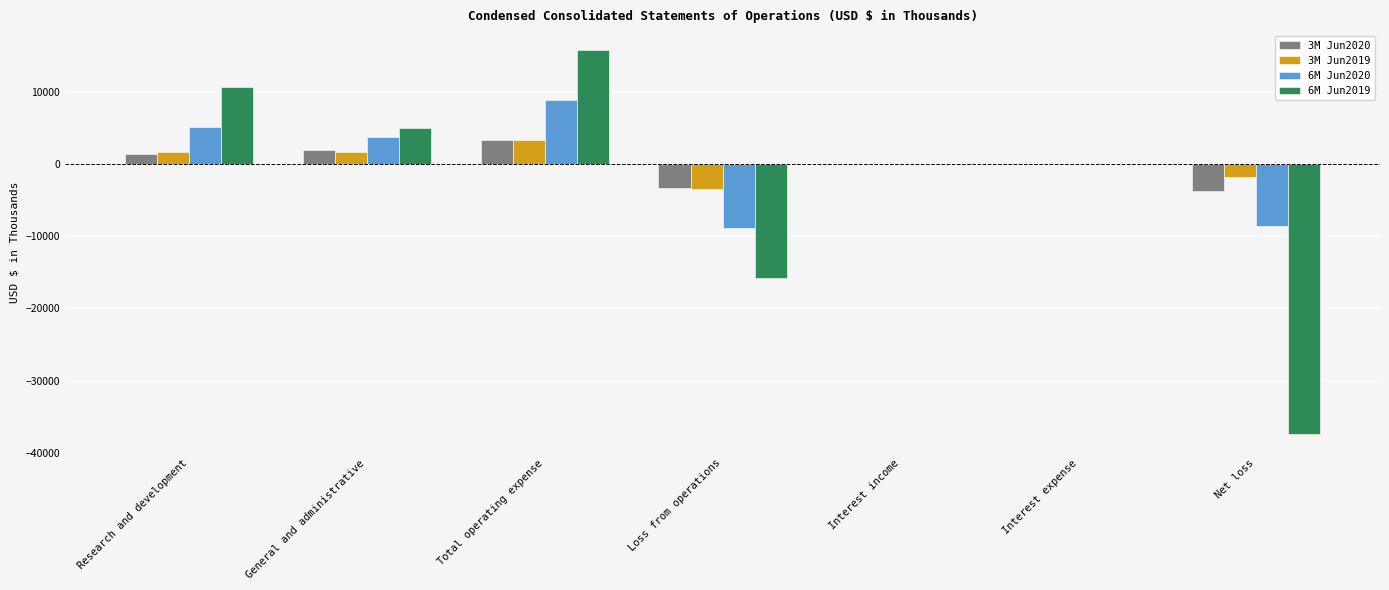

Which category has the highest value in the 6M Jun2020 series?

Total operating expense